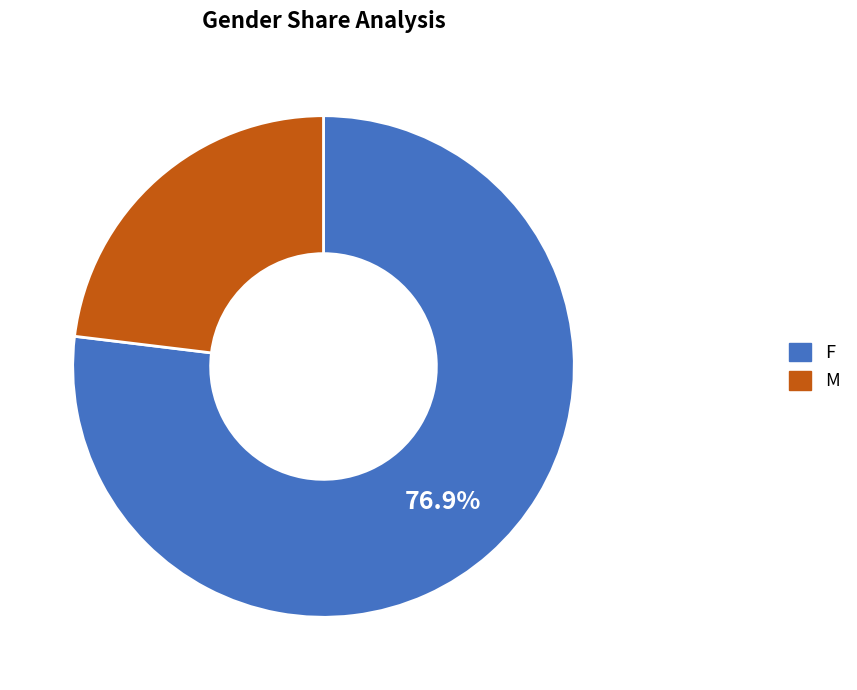

Which category has the biggest portion of the pie?

F